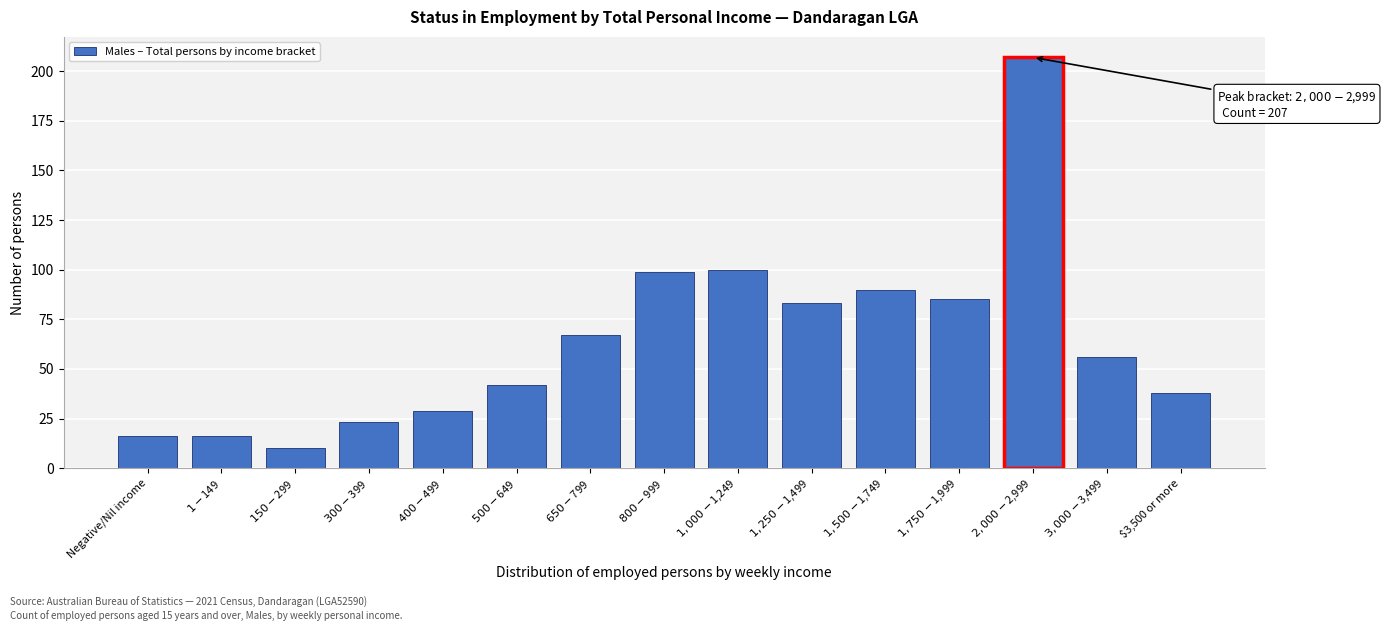

Reading left to right, extract all data points from this chart.

16	16	10	23	29	42	67	99	100	83	90	85	207	56	38